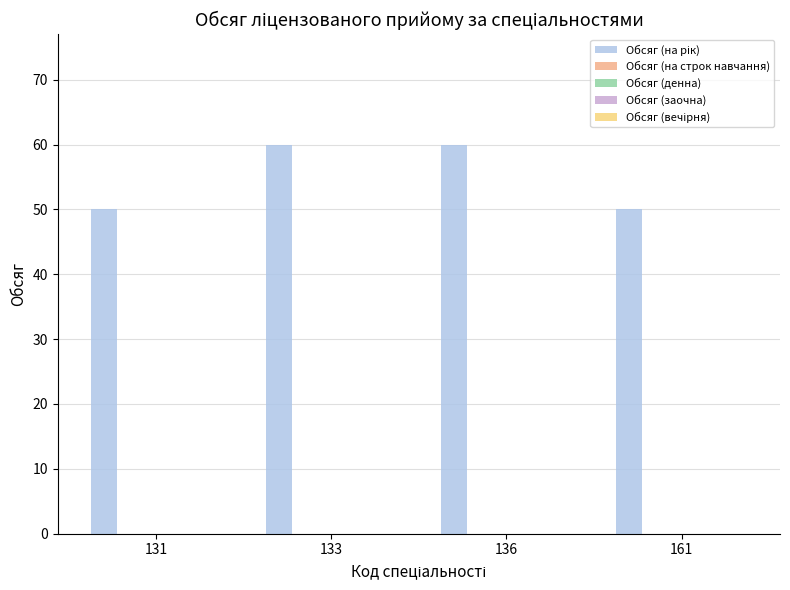

What is the value of the 1st bar from the left?

50